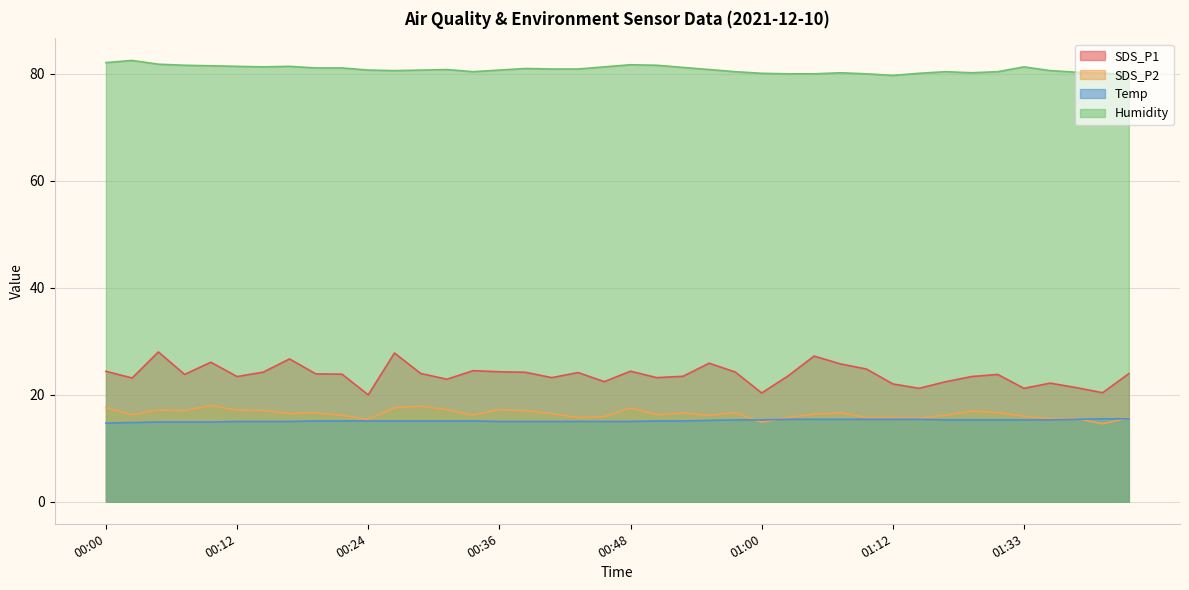

Reading left to right, transcribe all the data shown in this chart.

SDS_P1: 00:00=24.4	00:02=23.1	00:05=28.0	00:07=23.8	00:10=26.1	00:12=23.4	00:14=24.2	00:17=26.7	00:19=23.9	00:22=23.9	00:24=20.0	00:26=27.8	00:29=24.0	00:31=22.9	00:34=24.5	00:36=24.3	00:39=24.2	00:41=23.2	00:43=24.1	00:46=22.4	00:48=24.4	00:50=23.2	00:53=23.4	00:55=25.9	00:58=24.2	01:00=20.3	01:02=23.5	01:05=27.2	01:07=25.8	01:10=24.8	01:12=22.0	01:15=21.2	01:25=22.4	01:28=23.4	01:30=23.8	01:33=21.2	01:35=22.2	01:37=21.3	01:40=20.4	01:42=23.9
SDS_P2: 00:00=17.6	00:02=16.2	00:05=17.1	00:07=17.0	00:10=18.0	00:12=17.1	00:14=17.1	00:17=16.5	00:19=16.6	00:22=16.1	00:24=15.4	00:26=17.6	00:29=17.9	00:31=17.2	00:34=16.2	00:36=17.2	00:39=17.0	00:41=16.4	00:43=15.7	00:46=15.9	00:48=17.5	00:50=16.3	00:53=16.6	00:55=16.1	00:58=16.6	01:00=14.8	01:02=15.7	01:05=16.4	01:07=16.6	01:10=15.7	01:12=15.8	01:15=15.7	01:25=16.1	01:28=16.9	01:30=16.7	01:33=16.0	01:35=15.6	01:37=15.6	01:40=14.6	01:42=15.7
Temp: 00:00=14.7	00:02=14.8	00:05=14.9	00:07=14.9	00:10=14.9	00:12=15.0	00:14=15.0	00:17=15.0	00:19=15.1	00:22=15.1	00:24=15.1	00:26=15.1	00:29=15.1	00:31=15.1	00:34=15.1	00:36=15.0	00:39=15.0	00:41=15.0	00:43=15.0	00:46=15.0	00:48=15.0	00:50=15.1	00:53=15.1	00:55=15.2	00:58=15.3	01:00=15.3	01:02=15.4	01:05=15.4	01:07=15.4	01:10=15.4	01:12=15.4	01:15=15.4	01:25=15.3	01:28=15.3	01:30=15.3	01:33=15.3	01:35=15.3	01:37=15.4	01:40=15.5	01:42=15.5
Humidity: 00:00=82.1	00:02=82.5	00:05=81.8	00:07=81.6	00:10=81.5	00:12=81.4	00:14=81.3	00:17=81.4	00:19=81.1	00:22=81.1	00:24=80.7	00:26=80.6	00:29=80.7	00:31=80.8	00:34=80.4	00:36=80.7	00:39=81.0	00:41=80.9	00:43=80.9	00:46=81.3	00:48=81.7	00:50=81.6	00:53=81.2	00:55=80.8	00:58=80.4	01:00=80.1	01:02=80.0	01:05=80.0	01:07=80.2	01:10=80.0	01:12=79.7	01:15=80.1	01:25=80.4	01:28=80.2	01:30=80.4	01:33=81.3	01:35=80.6	01:37=80.3	01:40=80.1	01:42=79.9